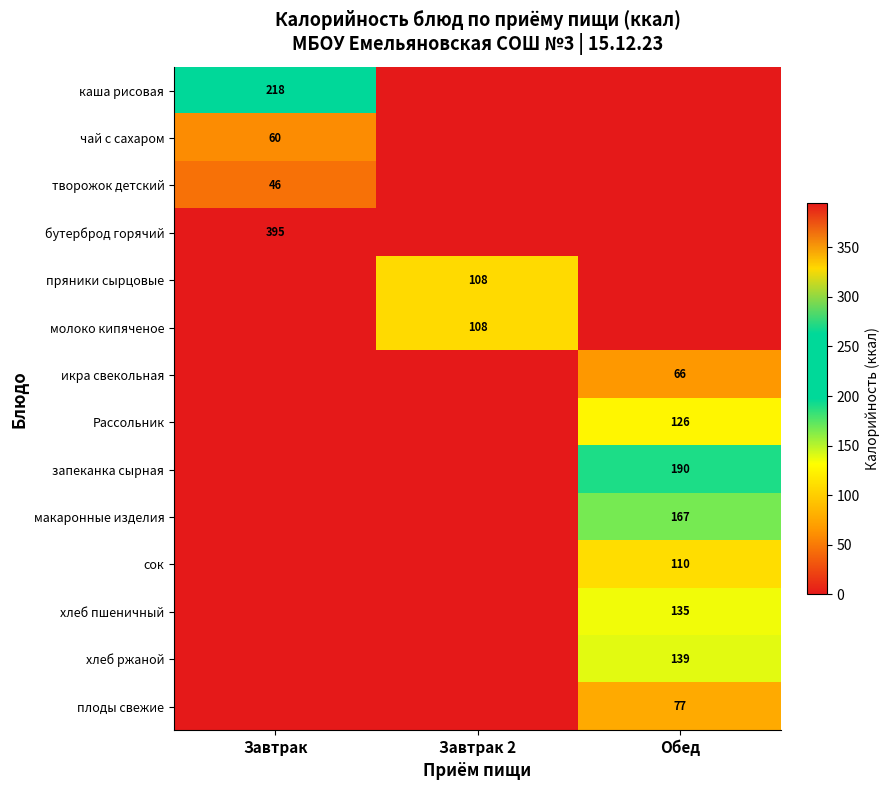

Count the number of data series in this chart.

14